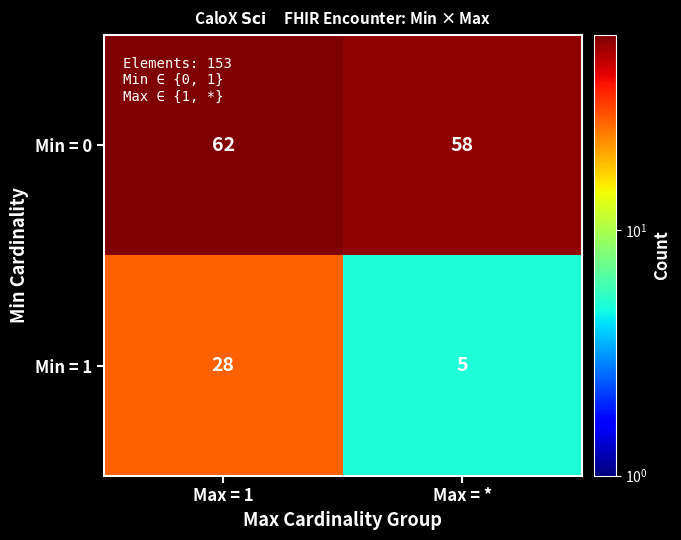

What is the difference between the highest and lowest values at Max = 1?

34